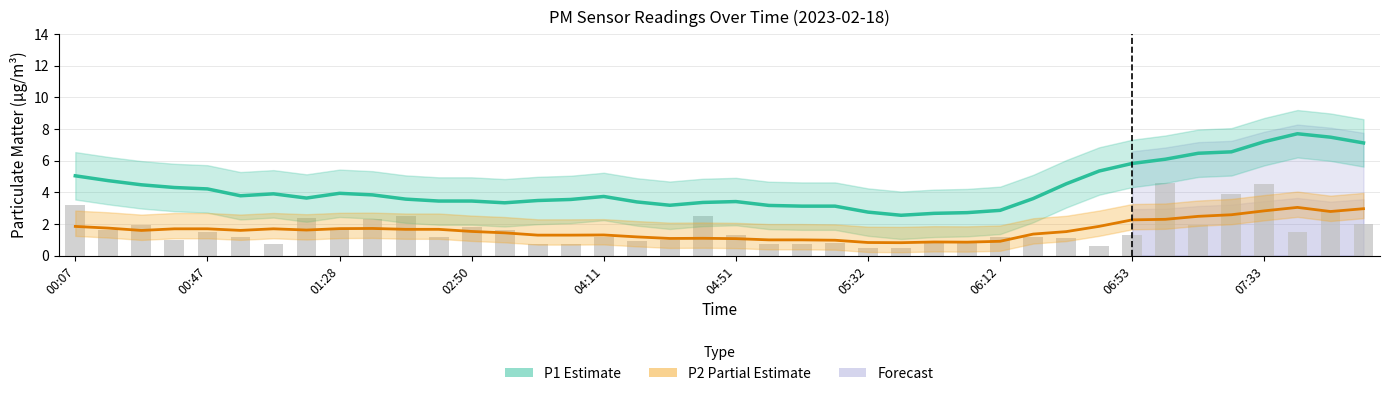

Does the chart contain any negative values?

No